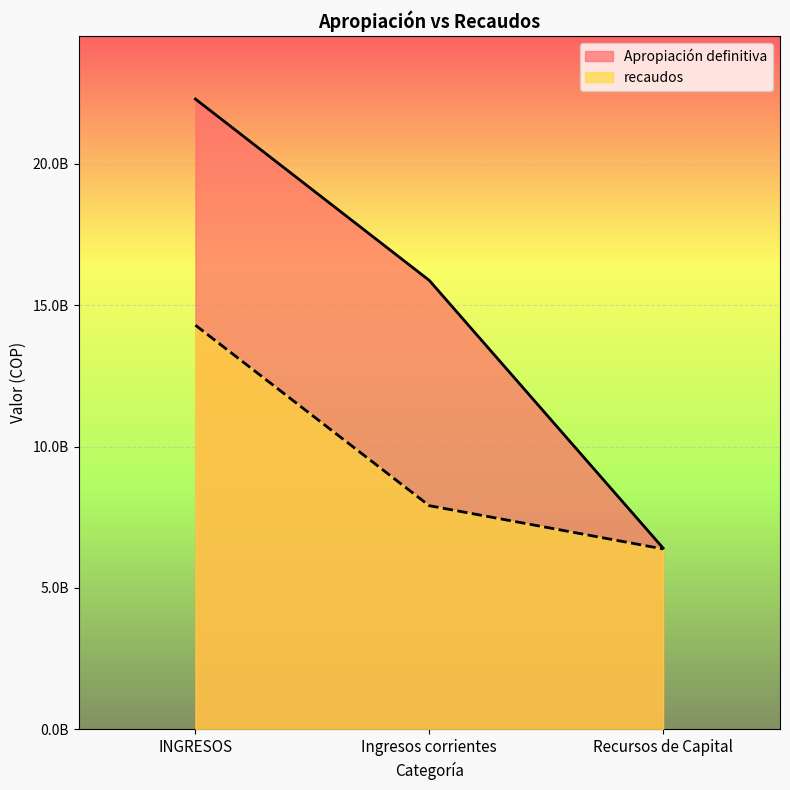

Which category has the highest value in the Apropiación definitiva series?

INGRESOS